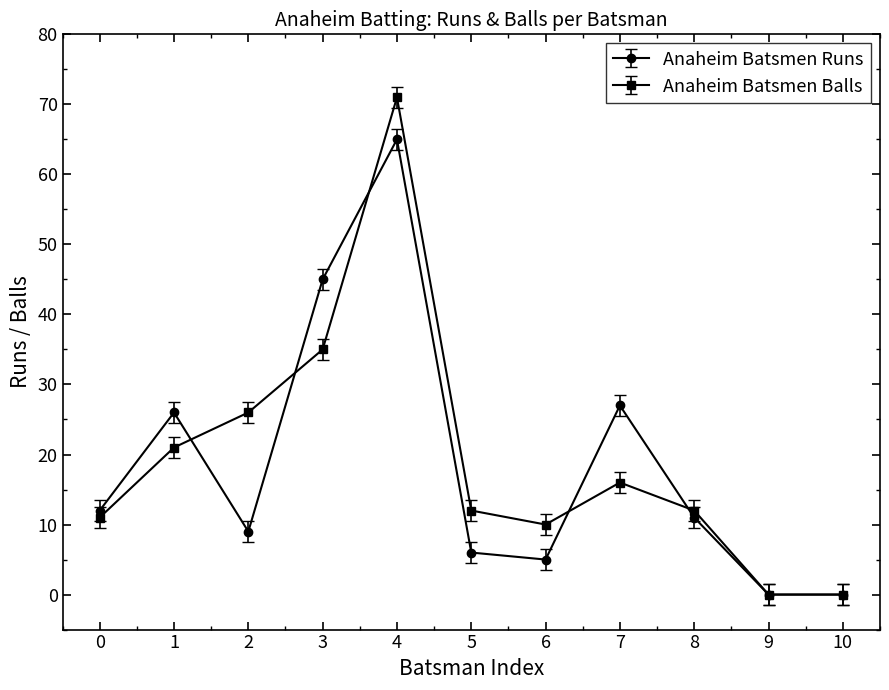

What is the greatest value displayed?

71